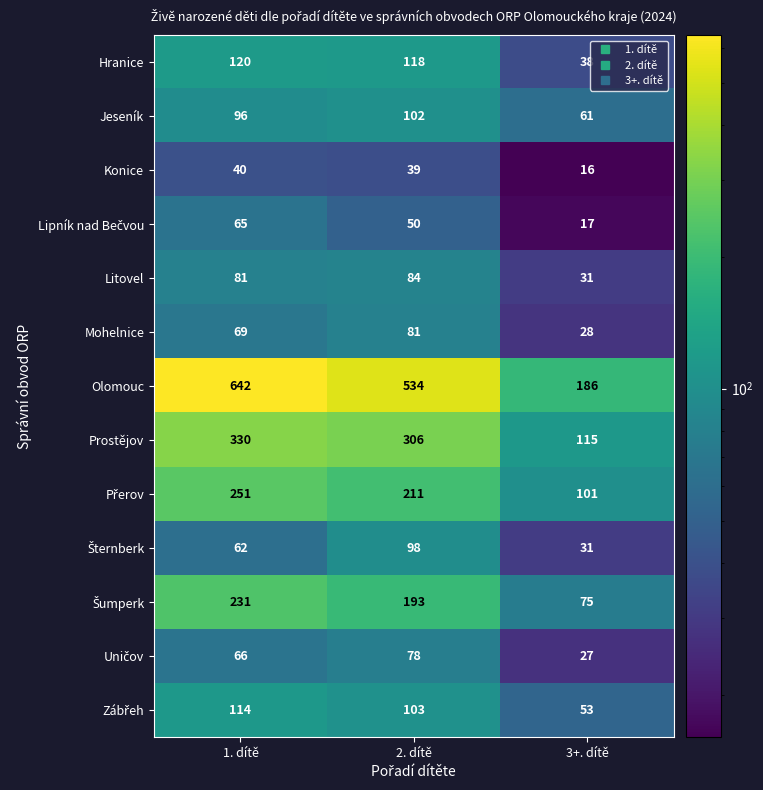

What is the sum of the Hranice values at 2. dítě and 3+. dítě?

156